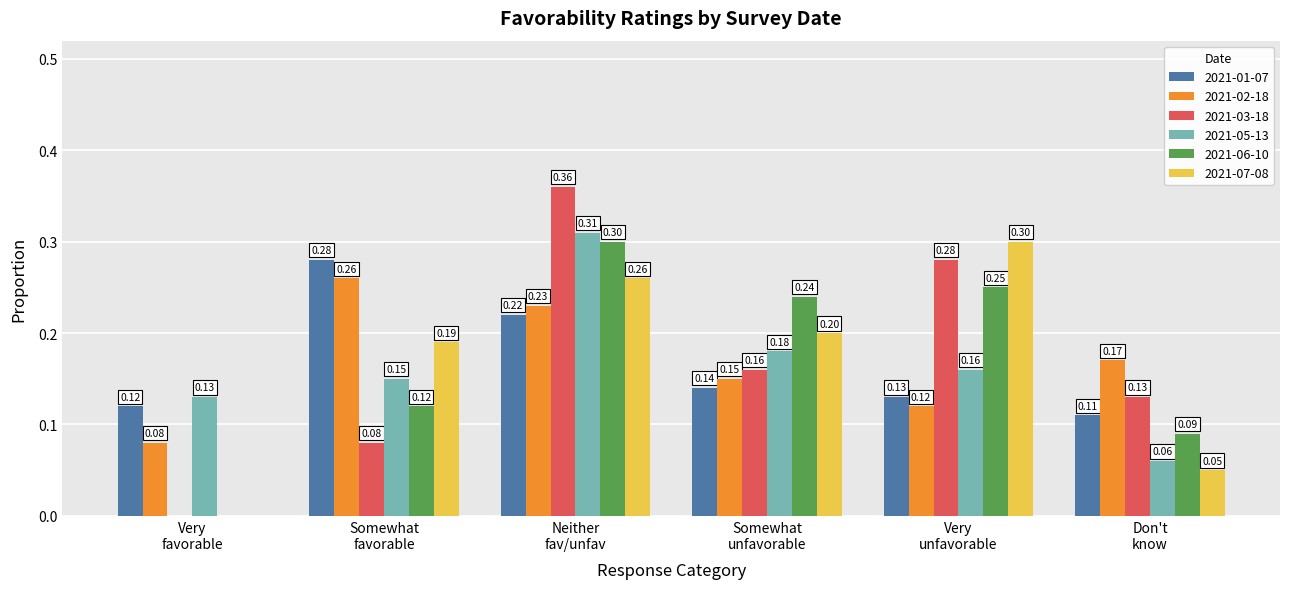

What is the sum of all 2021-01-07 values?

1.0